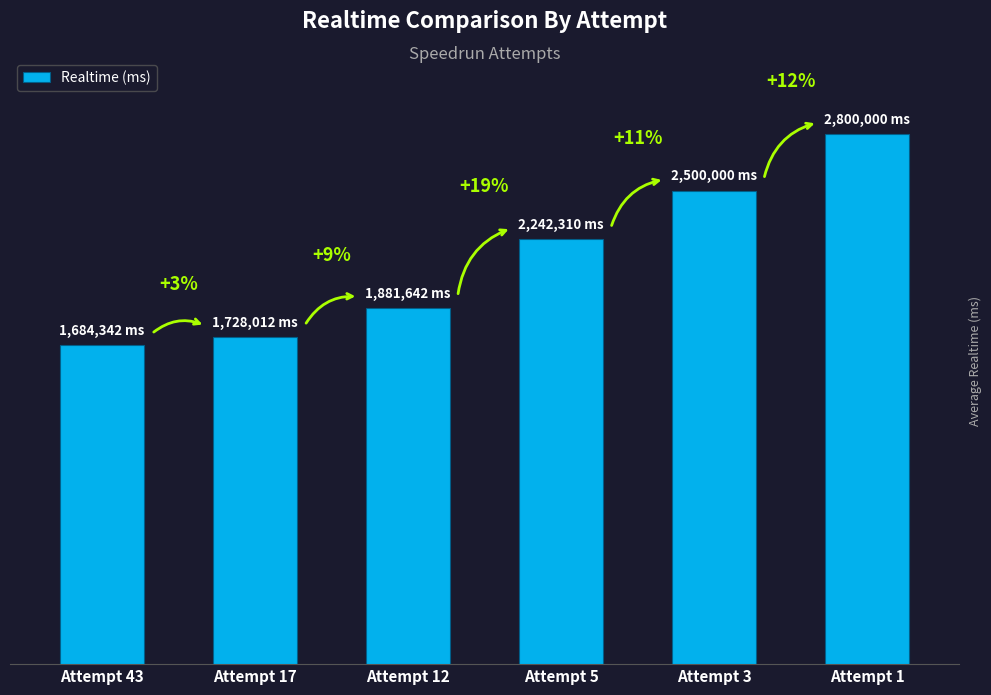

How many categories are shown in the chart?

6